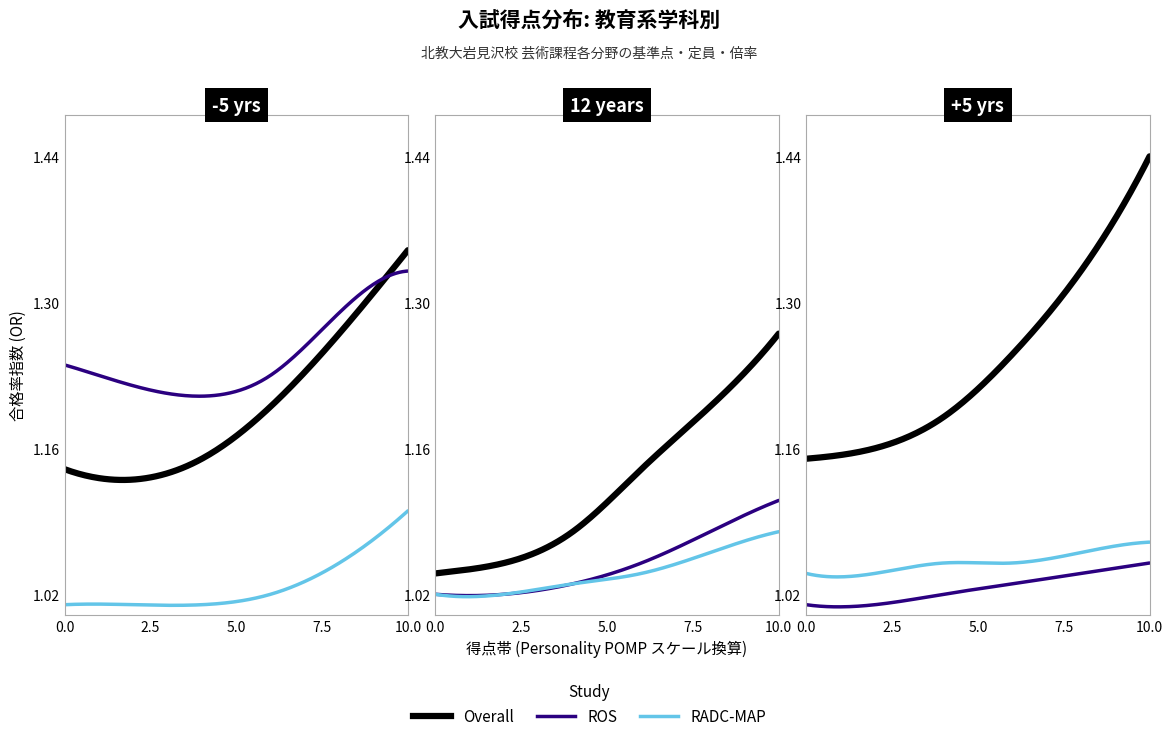

True or false: Overall and RADC-MAP intersect in this chart.

False